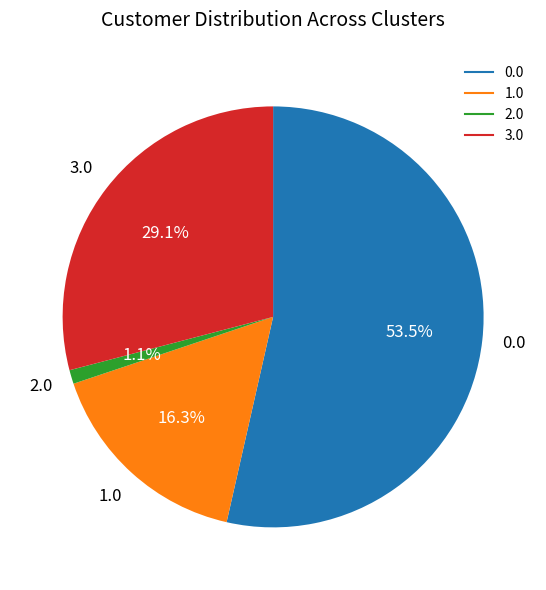

What is the ratio of the value at 0.0 to the value at 3.0?

1.8